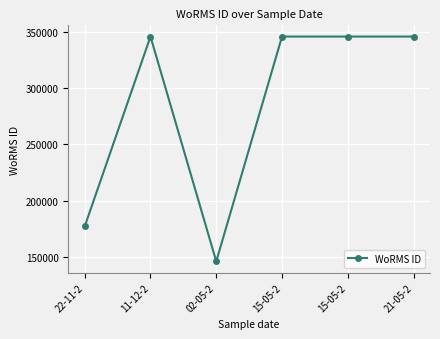

Reading left to right, transcribe all the data shown in this chart.

22-11-2=177498	11-12-2=345514	02-05-2=146544	15-05-2=345514	15-05-2=345514	21-05-2=345514